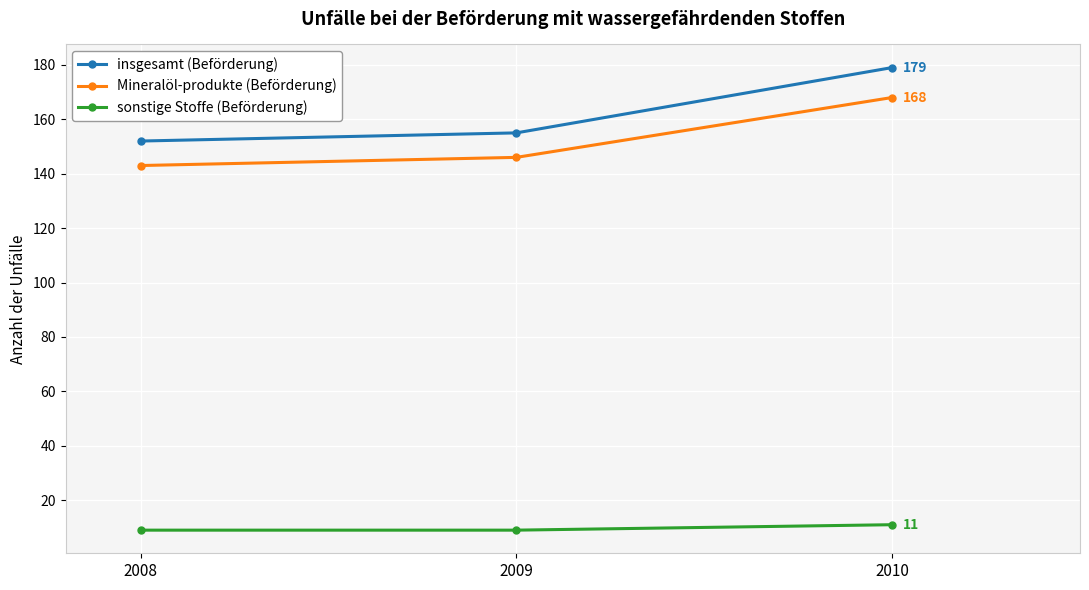

True or false: Mineralöl-produkte (Beförderung) has a value of 146 at 2009.

True